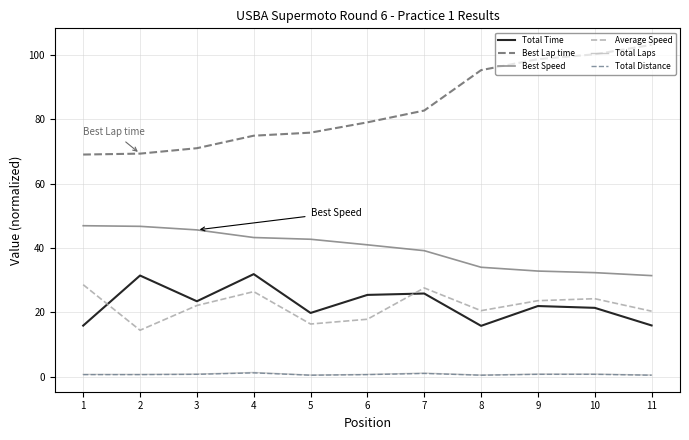

Is the value of Total Time at 6 greater than the value of Total Laps at 4?

Yes